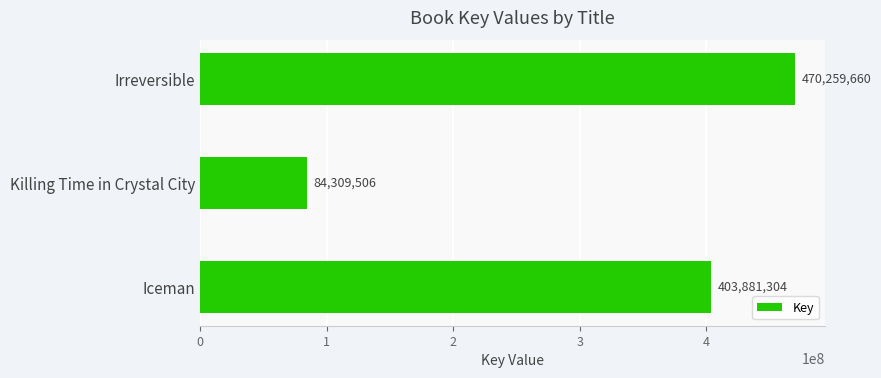

How many distinct data groups are displayed?

1